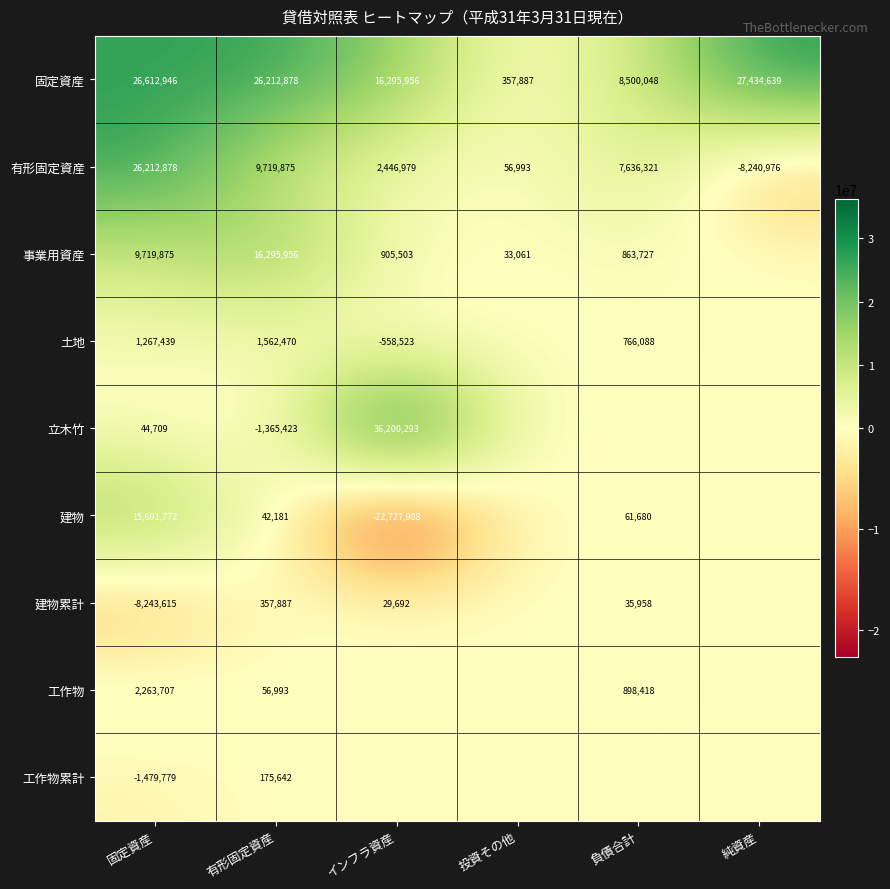

What value does the 有形固定資産 series have at 投資その他, to the nearest 10?

56990